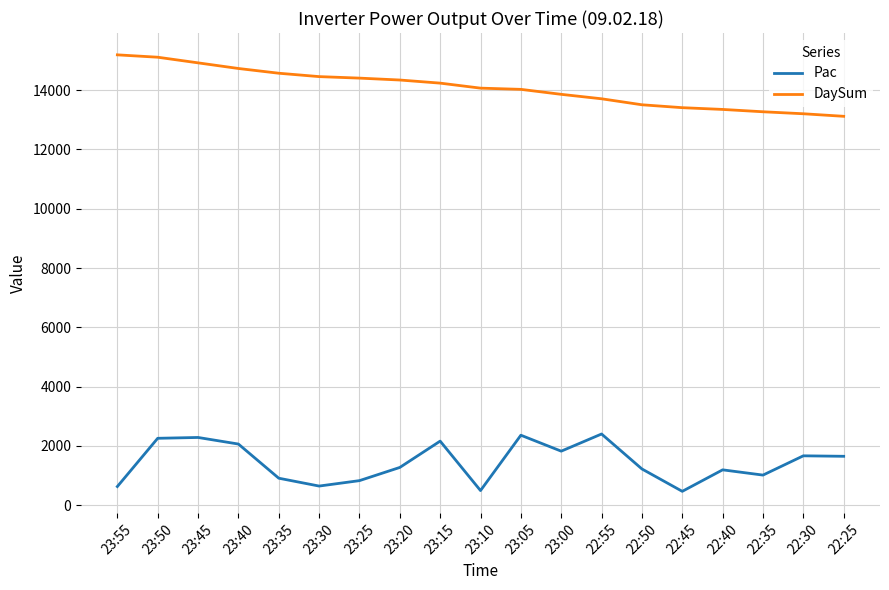

What is the sum of all Pac values?

27372